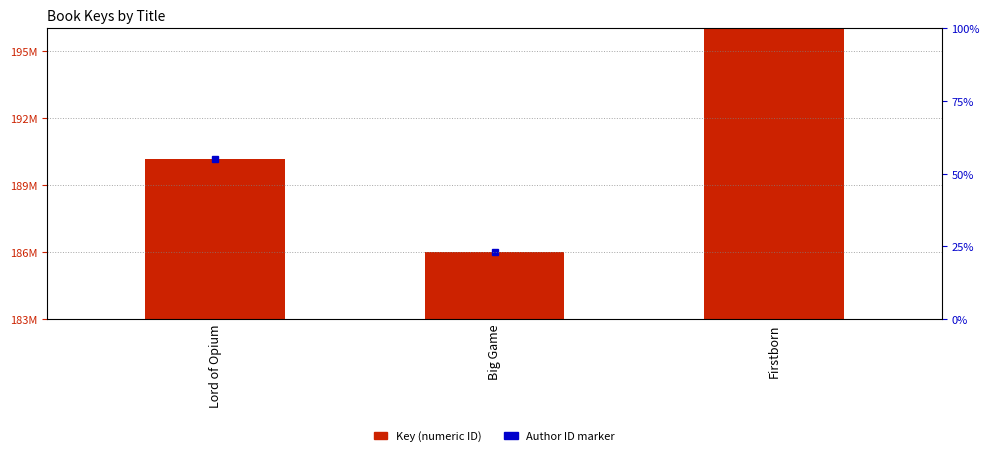

What position from the left is Lord of Opium?

1